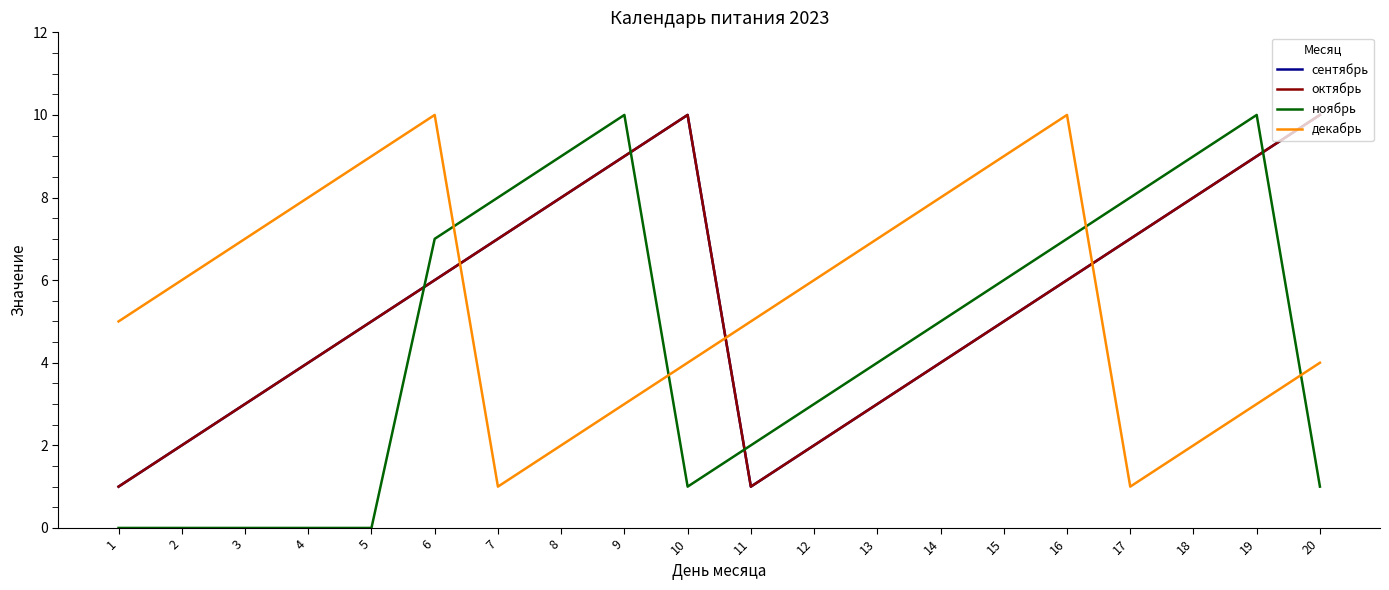

Is the value of сентябрь at 17 greater than the value of октябрь at 12?

Yes